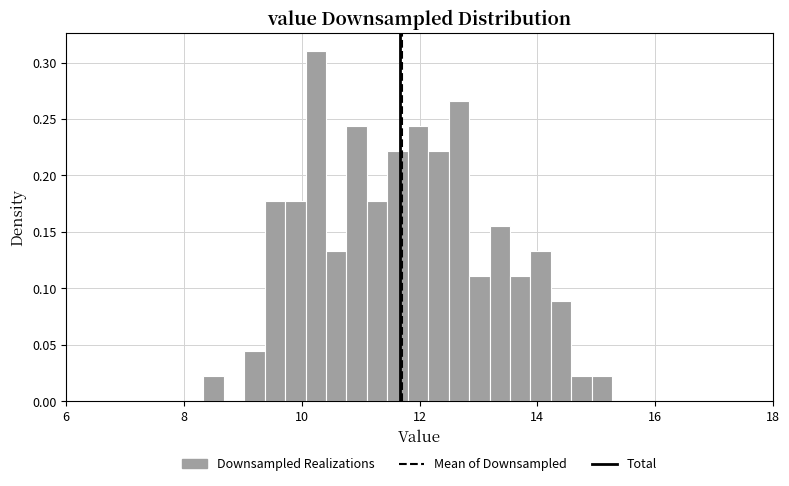

Read against the x-axis, roughly where is the centre of the tallest bar?

10.2